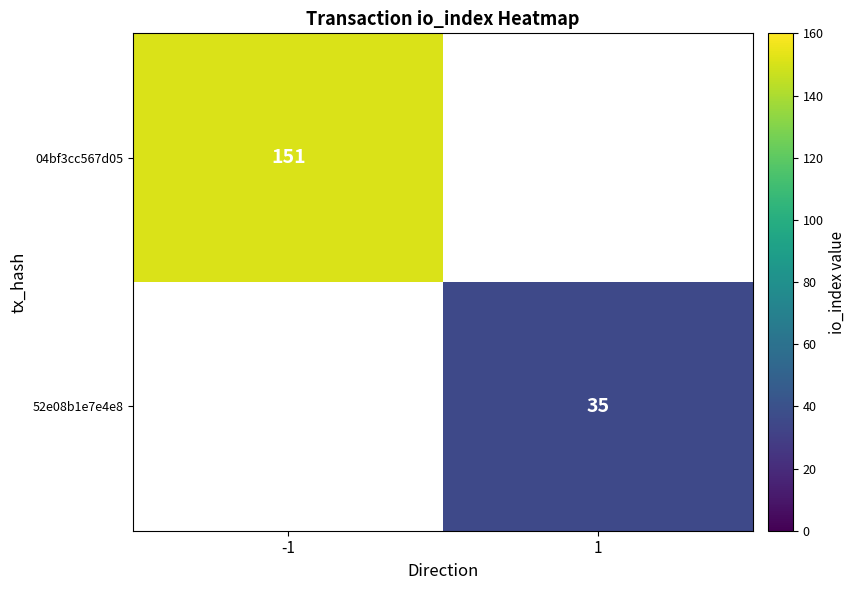

What is the maximum value shown in the chart?

151.0